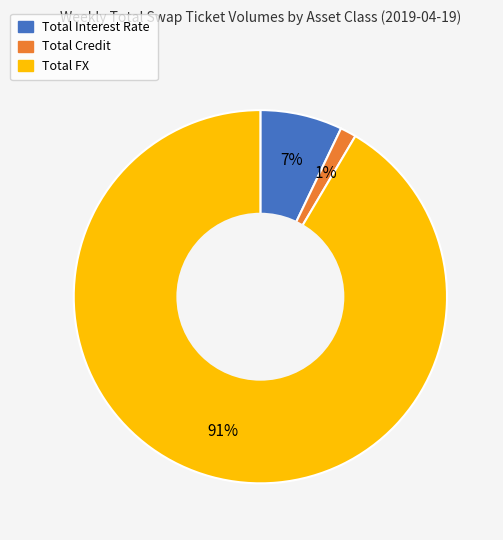

To the nearest percent, what portion does Total Interest Rate represent?

7%